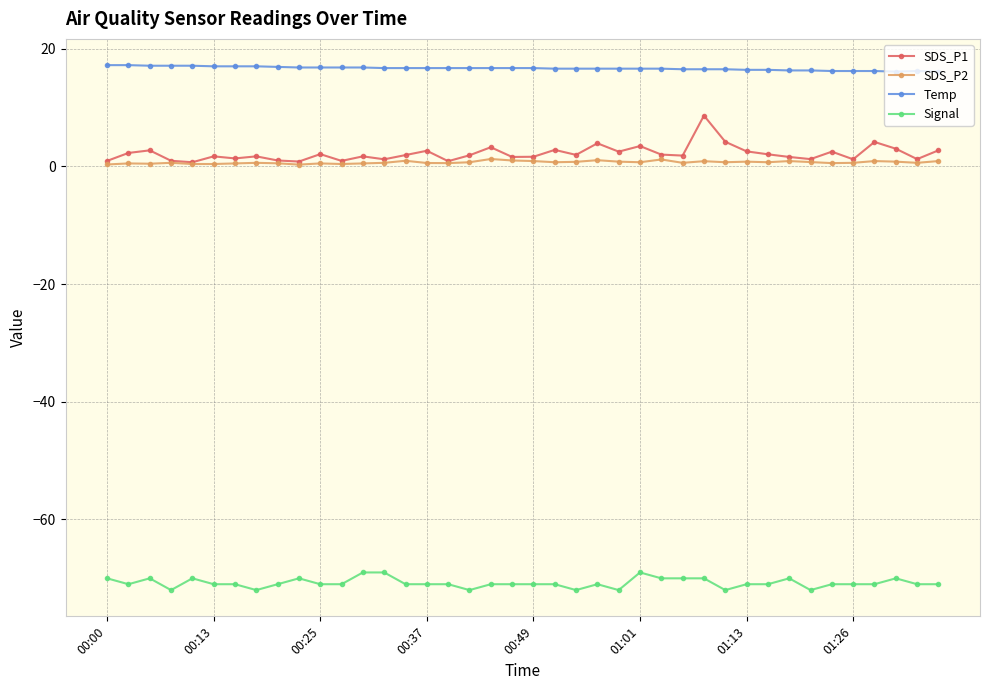

What is the lowest value of the SDS_P1 series?

0.7